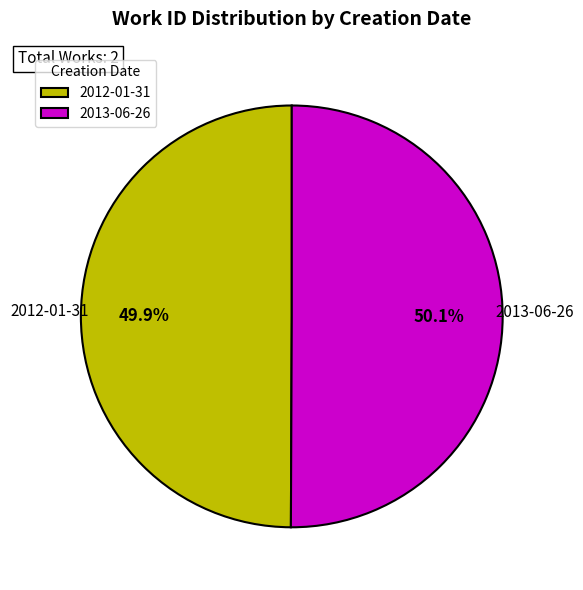

What percentage is the 2013-06-26 slice, to the nearest percent?

50%